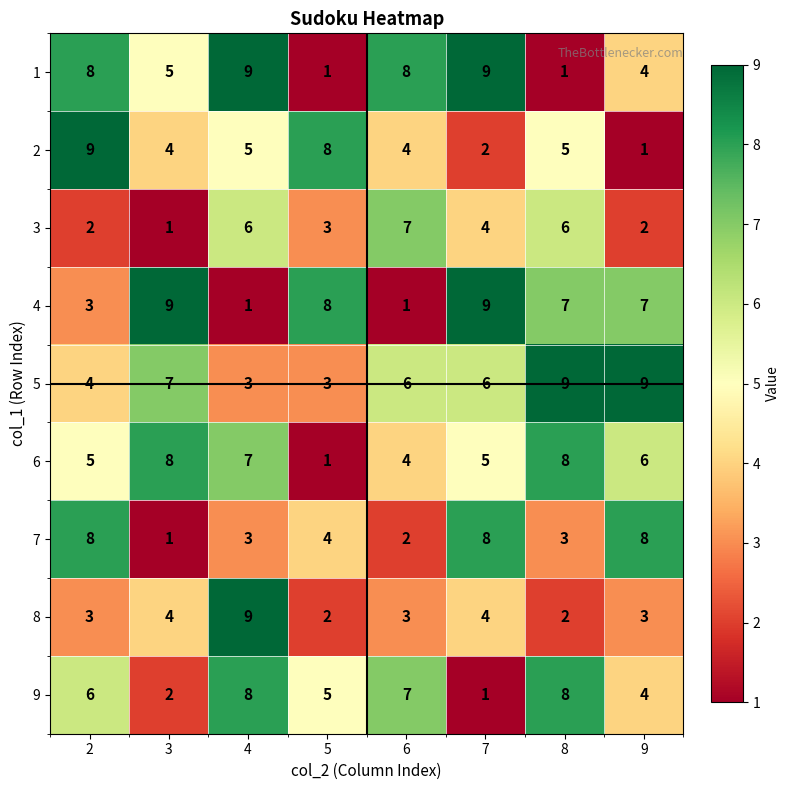

At which label is 1 closest to 5?

3